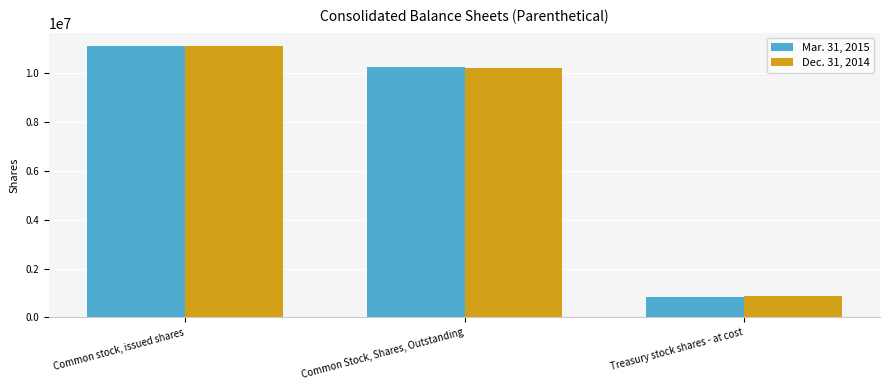

Are the bars horizontal?

No